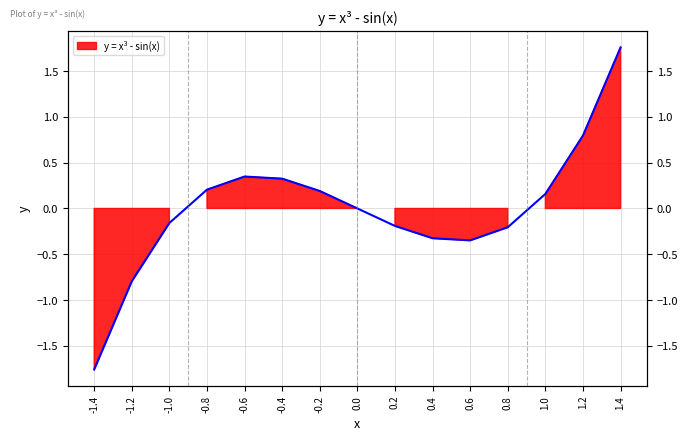

What is the change in value from 0.6 to 0.8?

+0.1